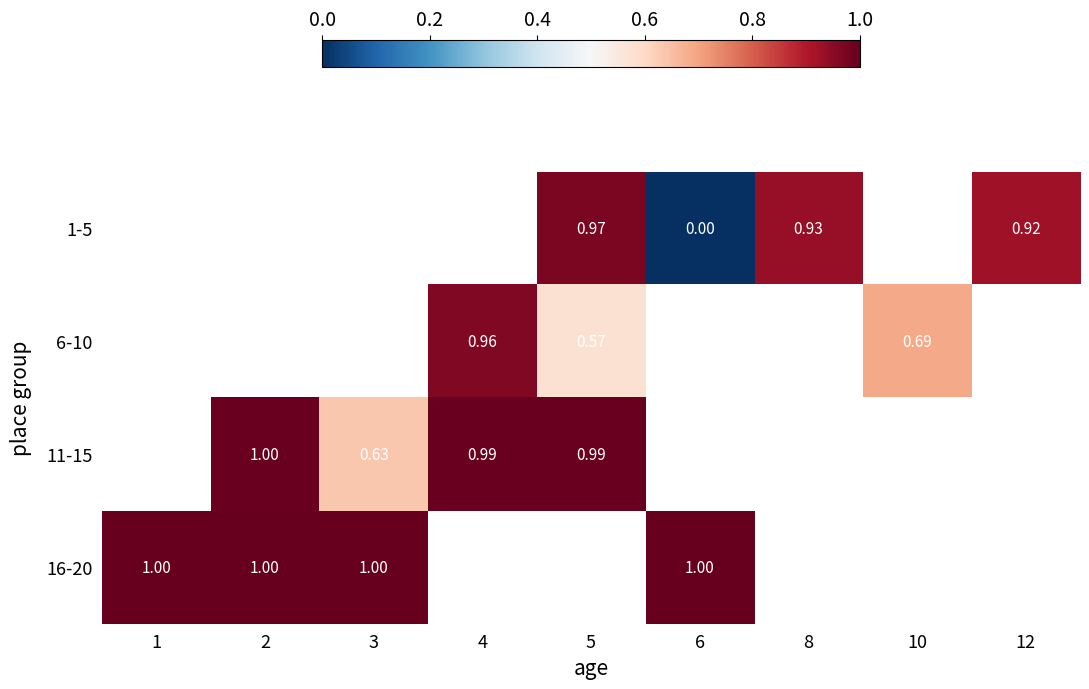

Is the value of 6-10 at 10 greater than the value of 11-15 at 5?

No